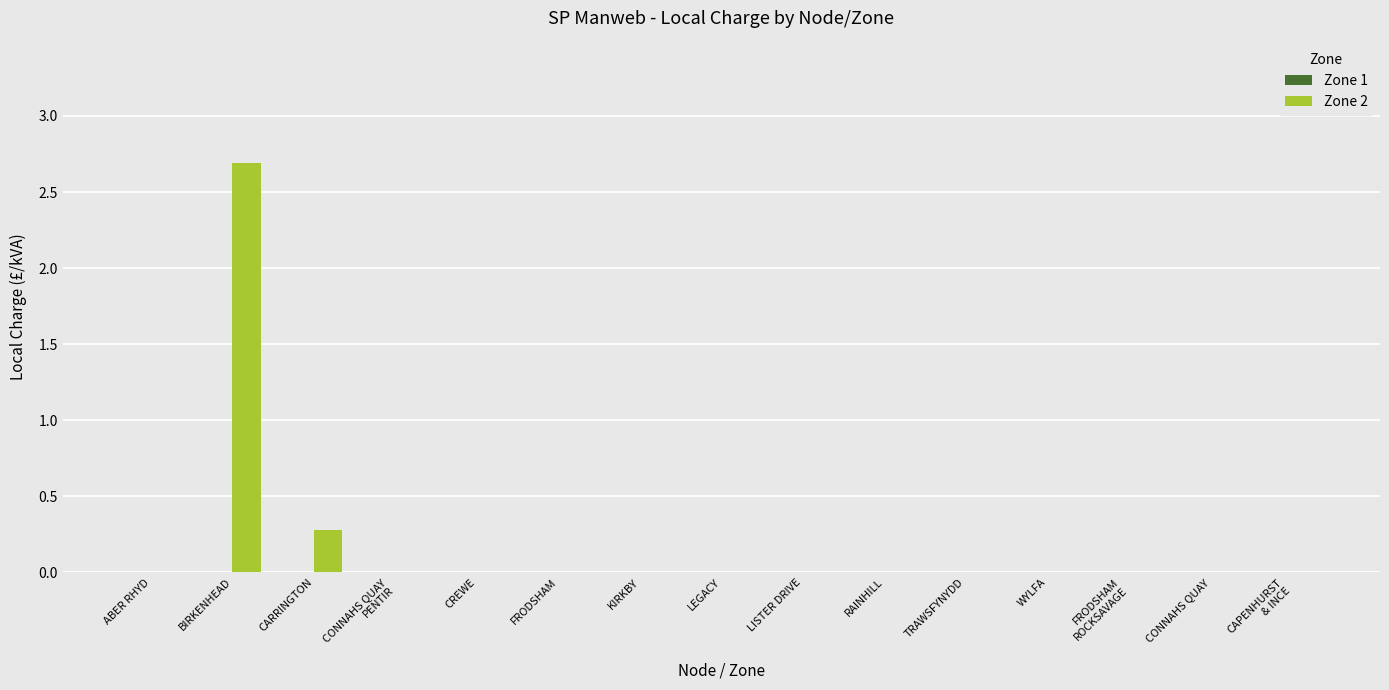

At which category does the chart reach its peak across all series?

BIRKENHEAD